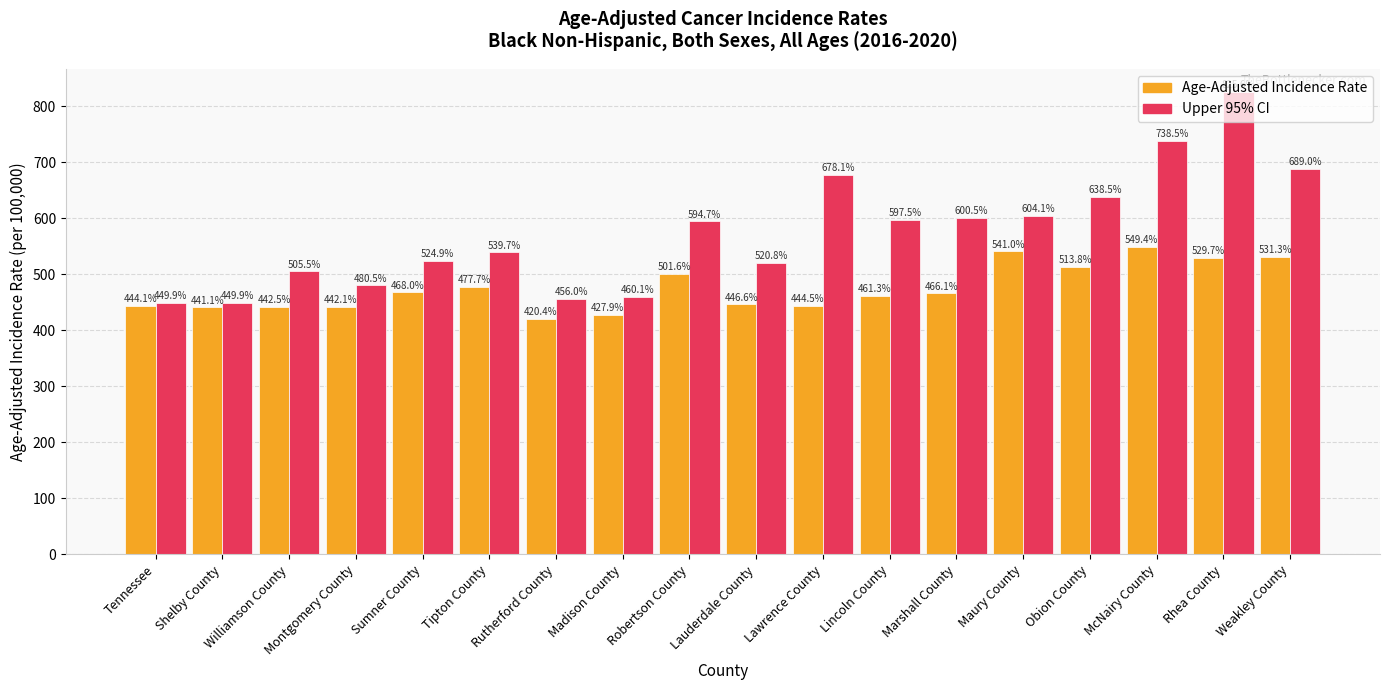

List the labels in order of Age-Adjusted Incidence Rate value, smallest first.

Rutherford County, Madison County, Shelby County, Montgomery County, Williamson County, Tennessee, Lawrence County, Lauderdale County, Lincoln County, Marshall County, Sumner County, Tipton County, Robertson County, Obion County, Rhea County, Weakley County, Maury County, McNairy County